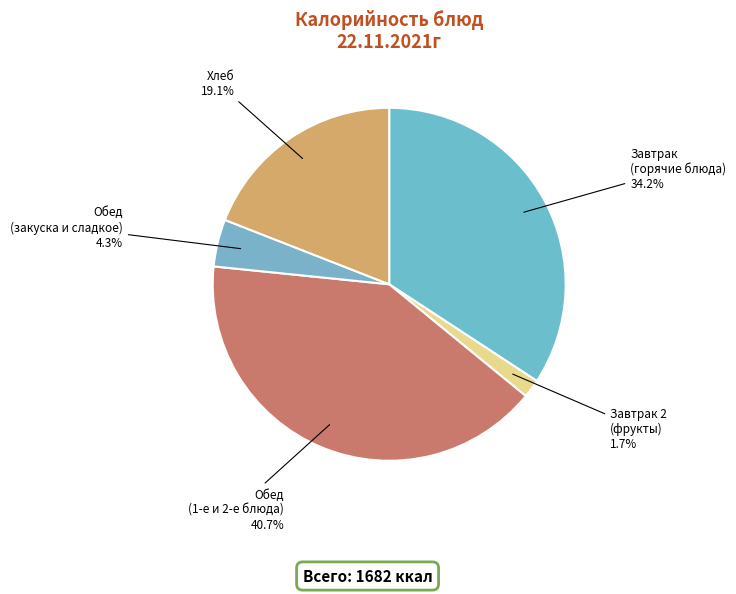

What is the ratio of the value at Хлеб to the value at Завтрак (горячие блюда)?

0.6